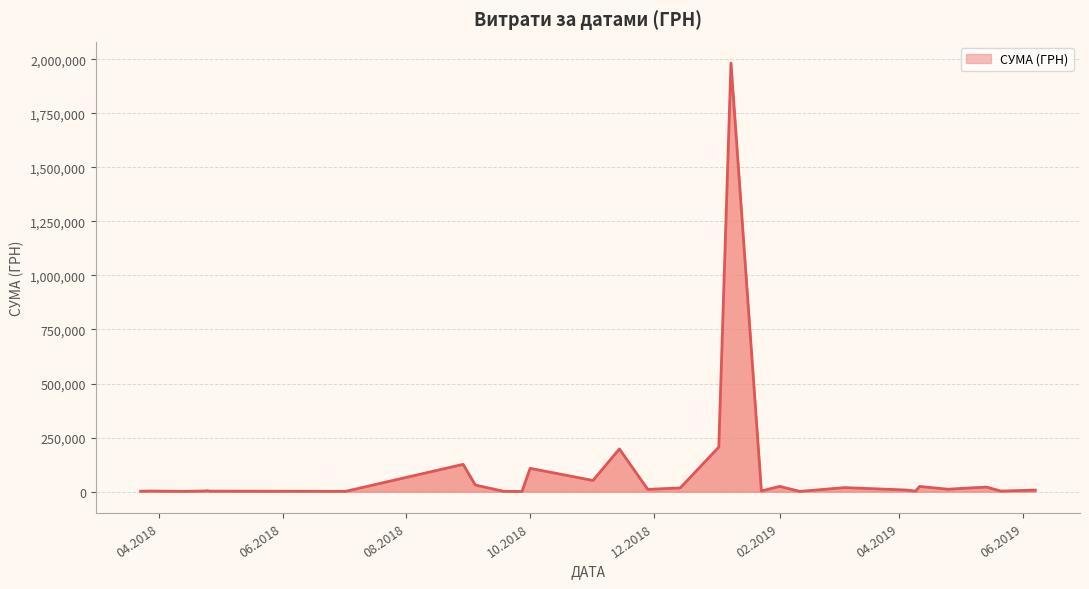

The value at 10.2018 is 107800.0. True or false?

True